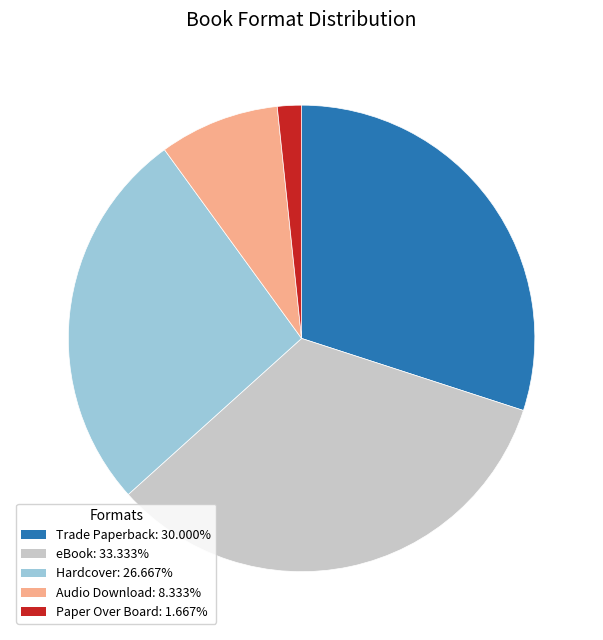

Which has a higher value, Paper Over Board or Trade Paperback?

Trade Paperback